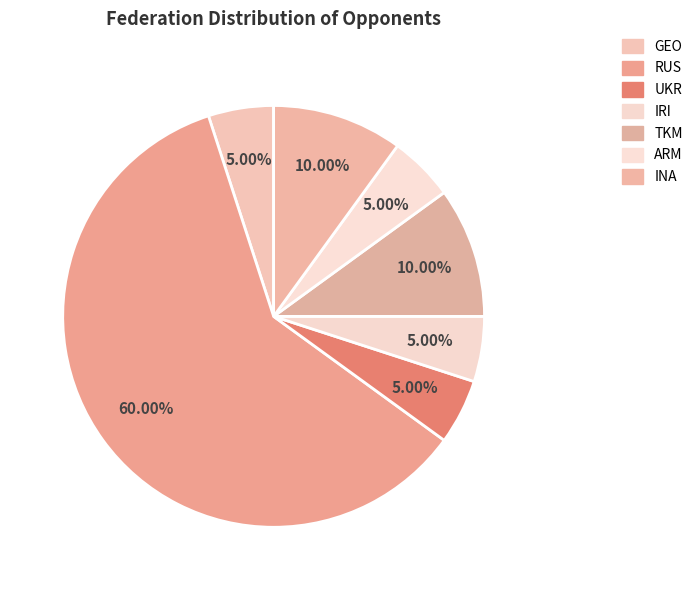

How many slices are in this pie chart?

7